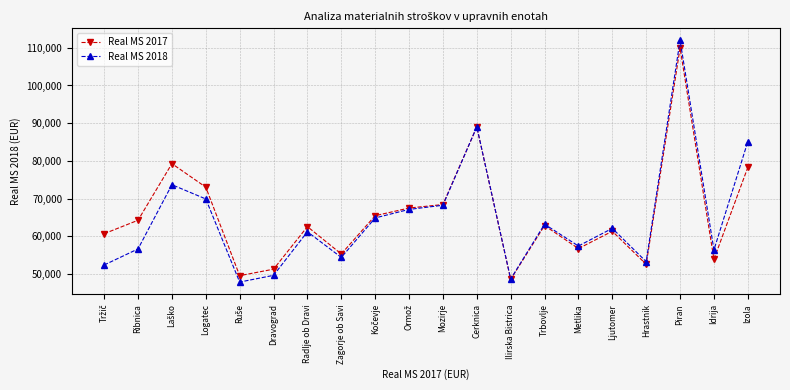

What is the approximate value of Real MS 2018 at Mozirje?

68214.4